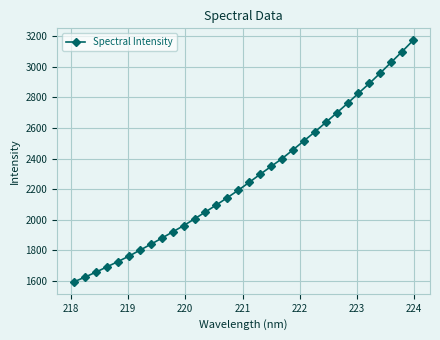

What is the maximum value shown in the chart?

3171.3